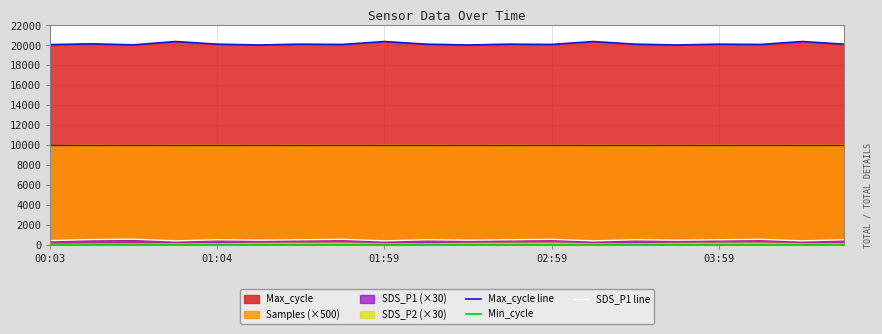

The value of SDS_P1 line at 02:59 is 576.9. True or false?

True